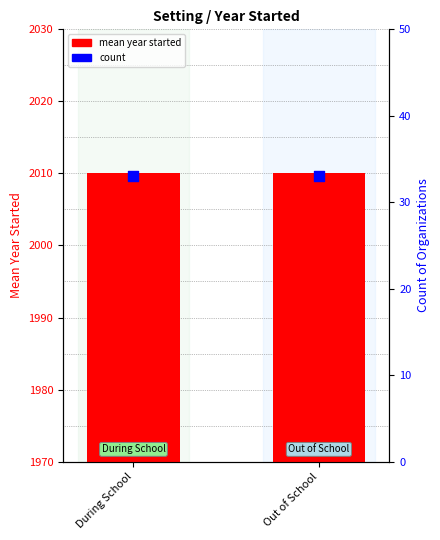

Which series has the largest Y range (max minus min)?

mean year started